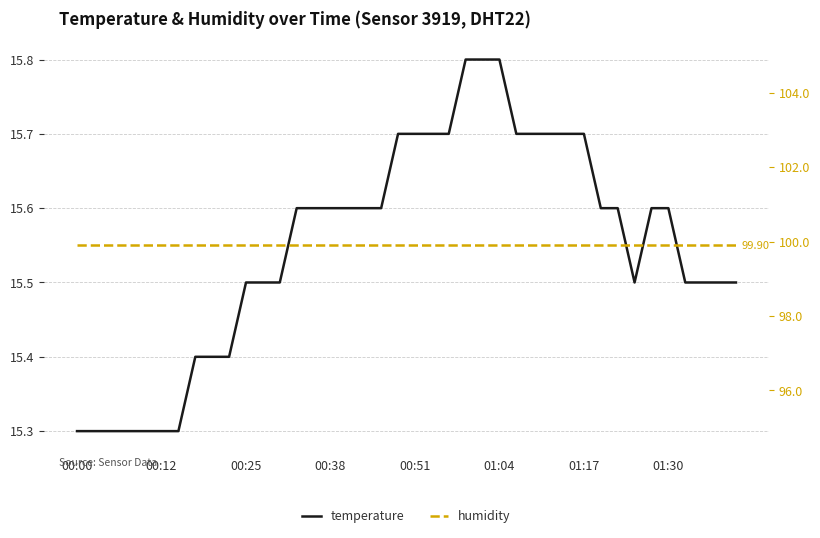

Which series has the largest range (max minus min)?

temperature